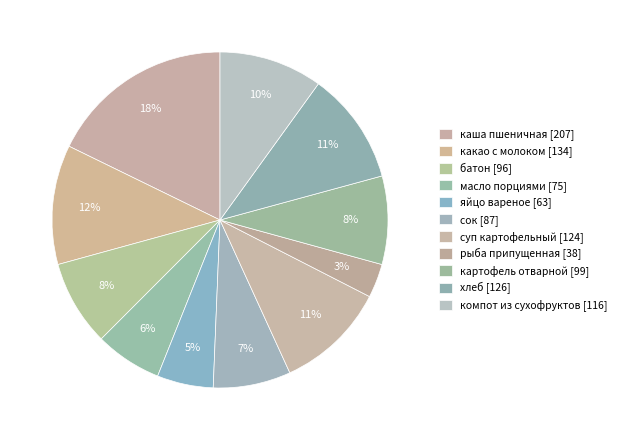

How many segments does this pie chart have?

11